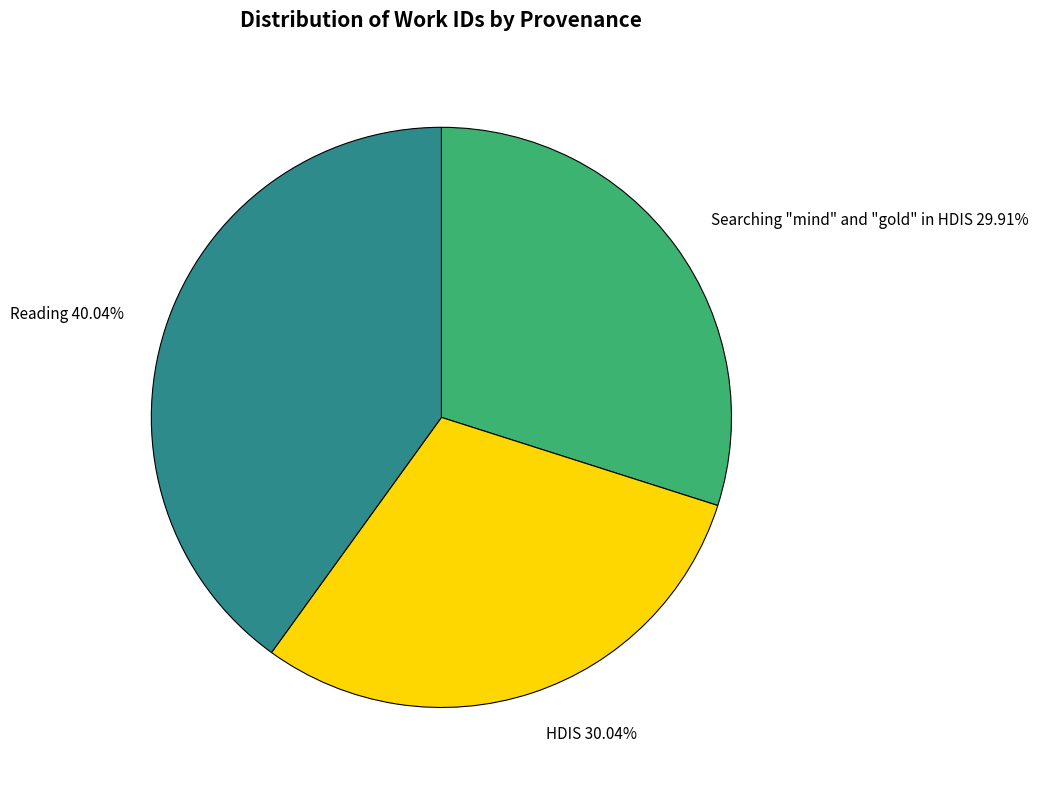

Which slice is the largest?

Reading